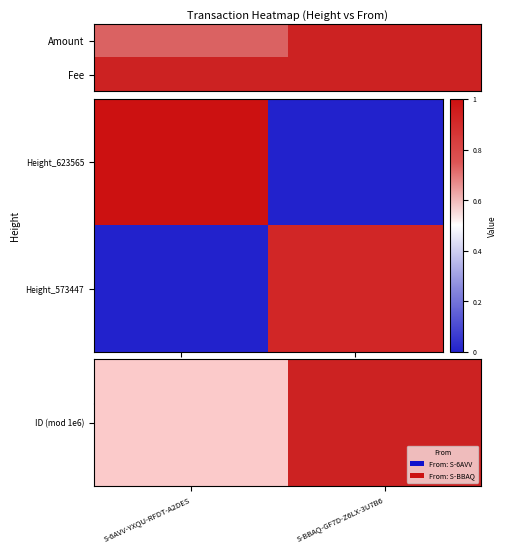

At which label is Height_573447 closest to 0?

S-6AVV-YXQU-RFDT-A2DES